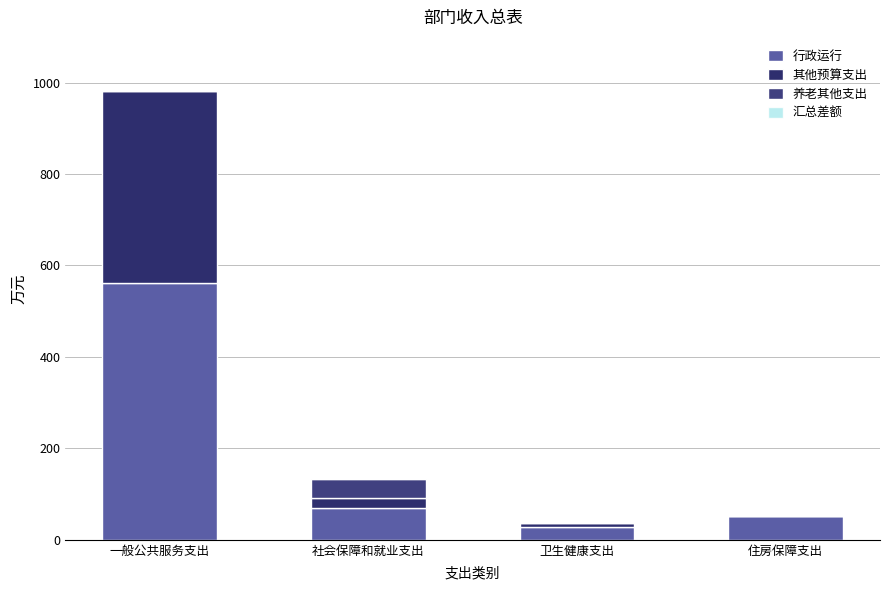

How many values in the 行政运行 series exceed 68?

2